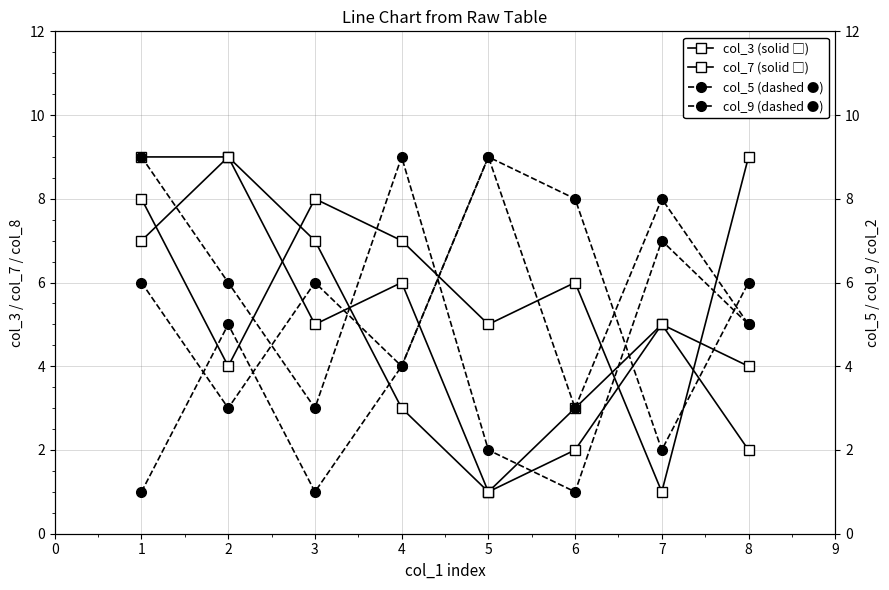

How many intersections are there between col_3 and col_8?

3